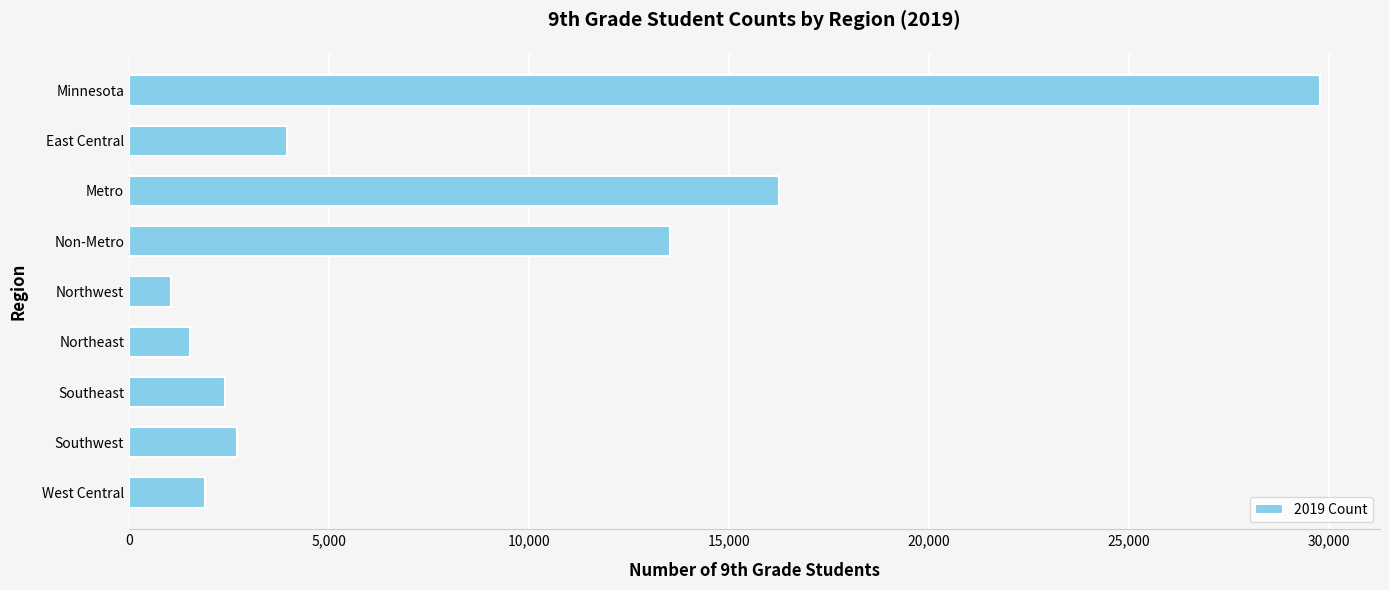

The value at West Central is 1909. True or false?

True